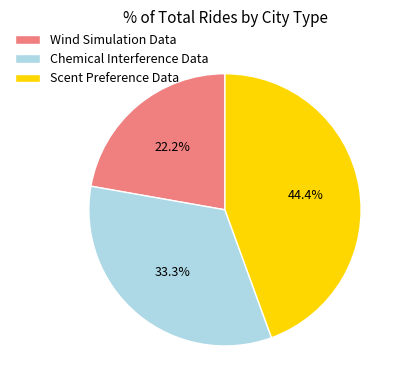

Between Wind Simulation Data and Scent Preference Data, which is larger?

Scent Preference Data